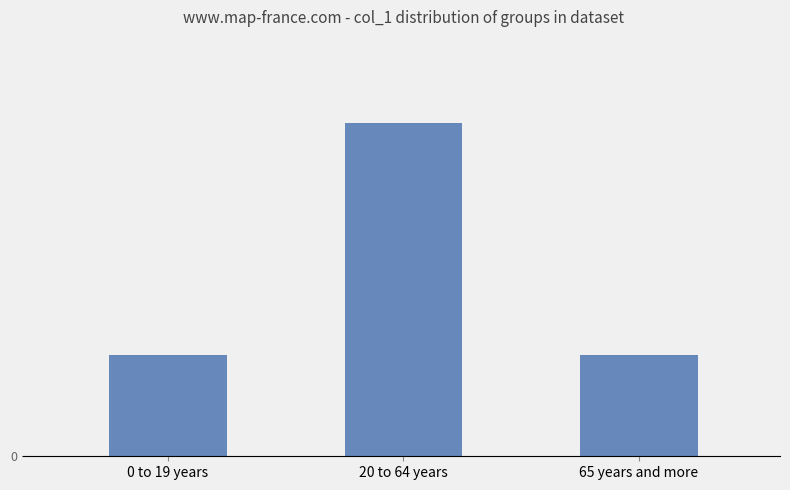

What is the difference between the values at 65 years and more and 20 to 64 years?

64